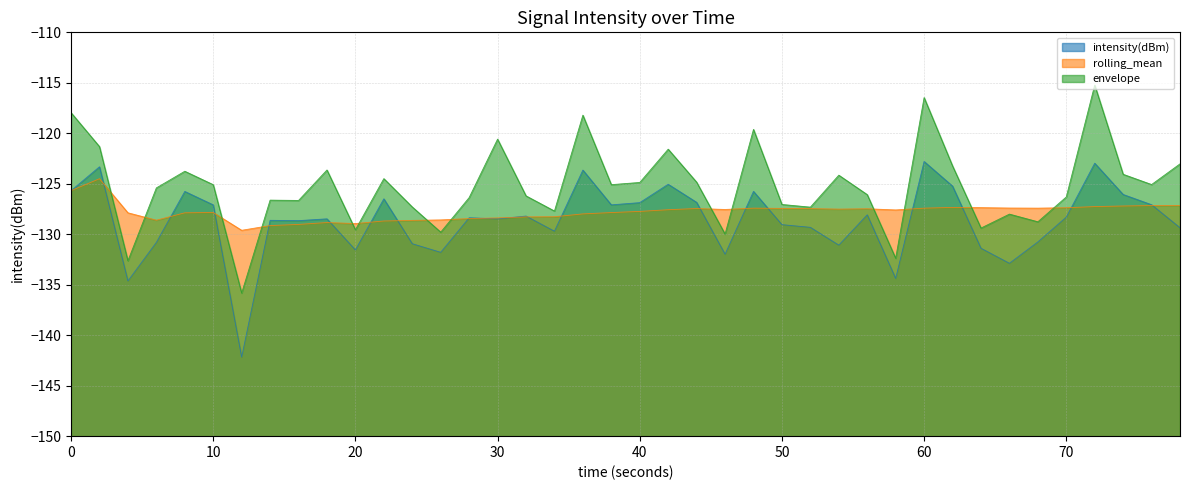

What is the value of the rolling_mean point at the 34th from the left?

-127.4